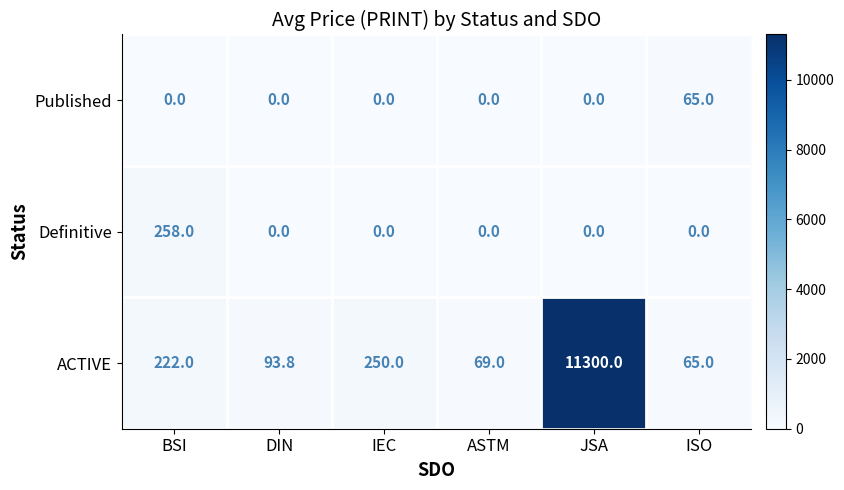

Count the number of data series in this chart.

3